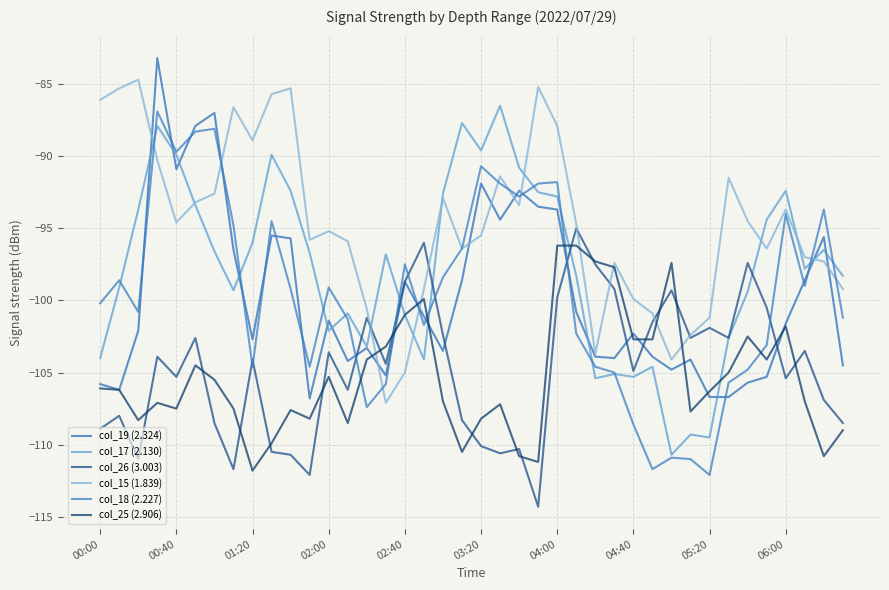

What is the difference between the maximum and minimum values in the col_26 (3.003) series?

19.3